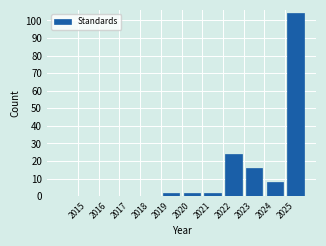

Reading left to right, transcribe this chart: for each bar, give the range it covers on the x-axis and its height. The values are not printed on the chart, so give them approximately, as read against the axis.

2014 to 2015: 0
2015 to 2016: 0
2016 to 2017: 0
2017 to 2018: 0
2018 to 2019: 0
2019 to 2020: 2
2020 to 2021: 2
2021 to 2022: 2
2022 to 2023: 24
2023 to 2024: 16
2024 to 2025: 8
2025 to 2026: 104